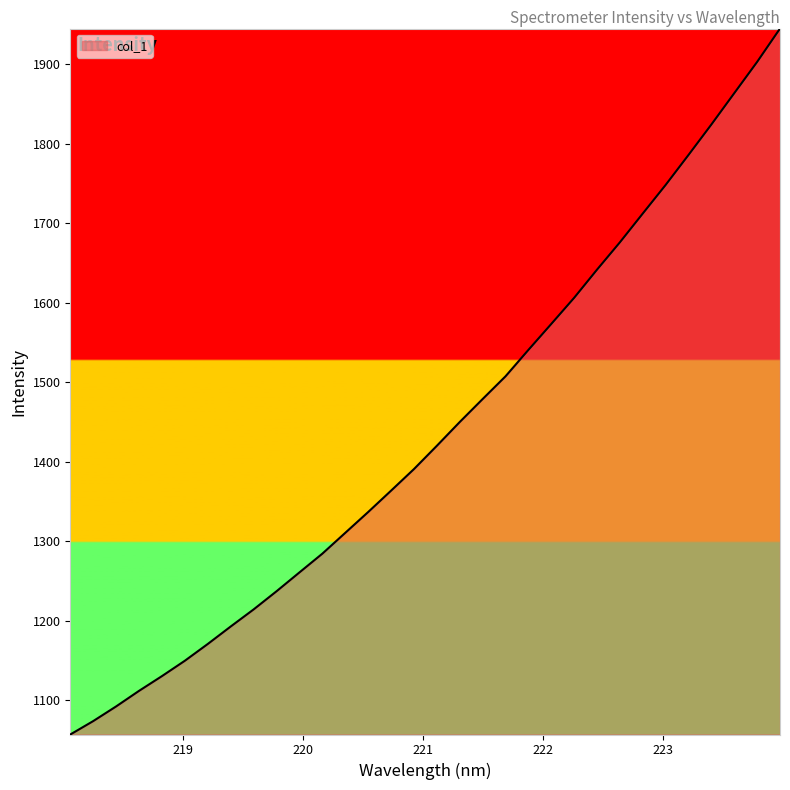

Reading left to right, extract all data points from this chart.

1056.8	1073.7	1092.1	1111.7	1130.3	1149.6	1170.7	1192.7	1214.1	1237.0	1260.7	1284.3	1310.4	1336.6	1363.5	1390.7	1420.0	1449.9	1478.8	1507.4	1540.6	1573.3	1606.2	1641.6	1676.0	1712.2	1748.2	1785.9	1824.2	1863.6	1903.0	1944.9